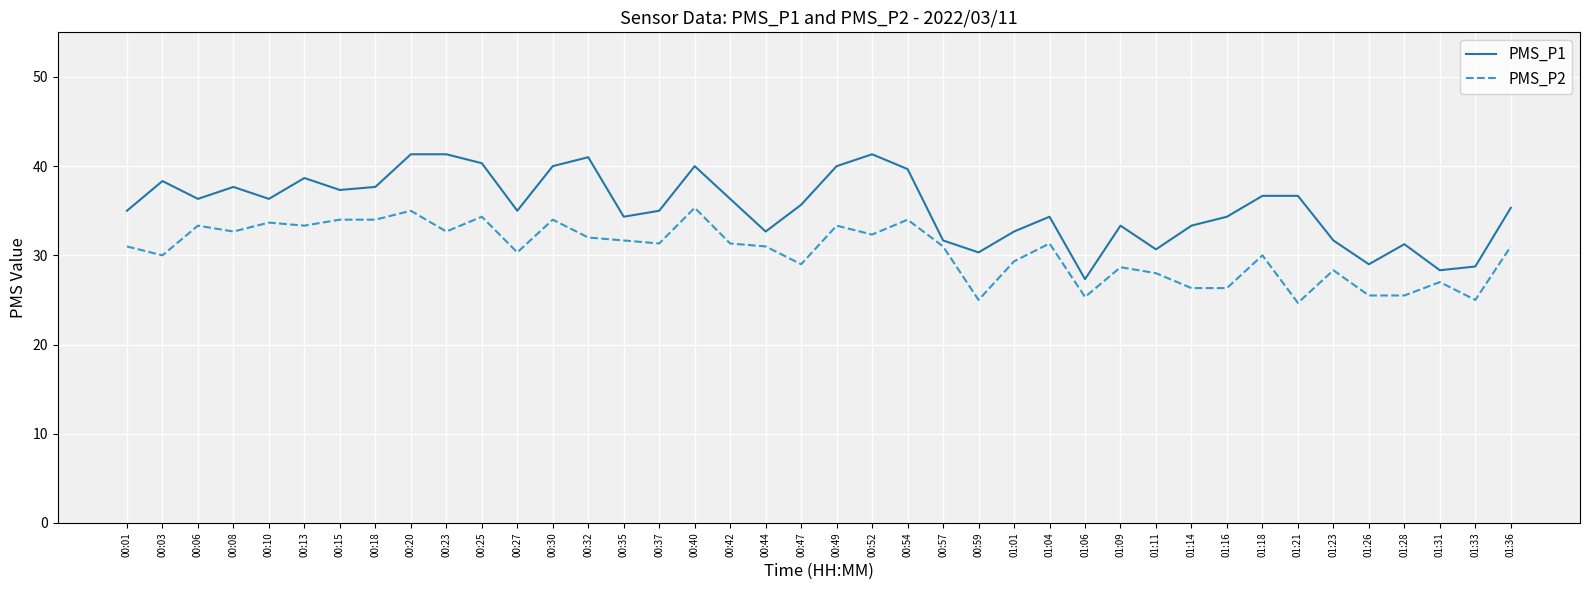

Which series has the widest spread of values?

PMS_P1